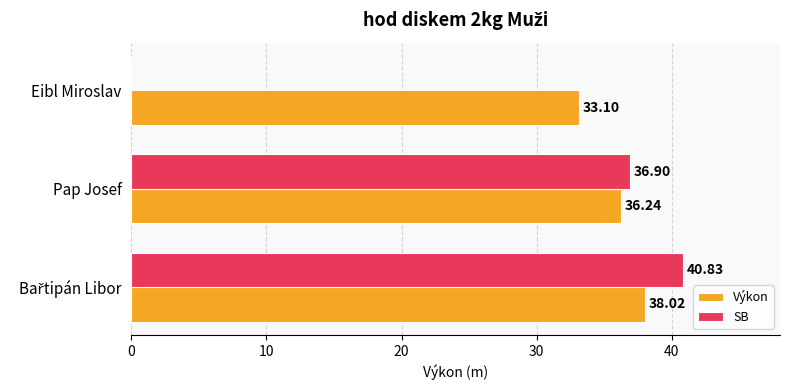

How many categories are shown in the chart?

3